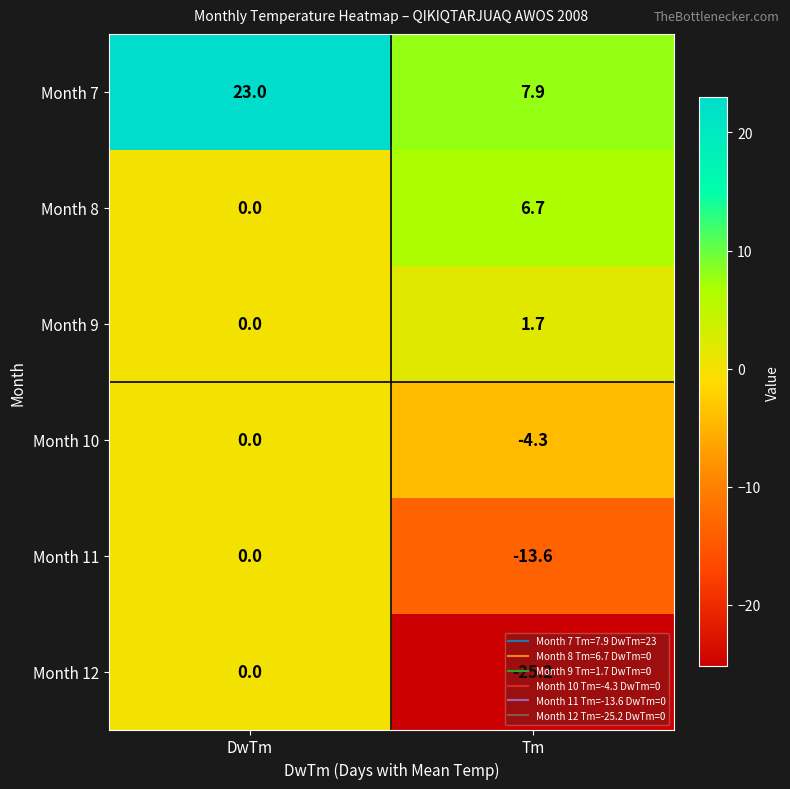

How many series are shown in this chart?

6